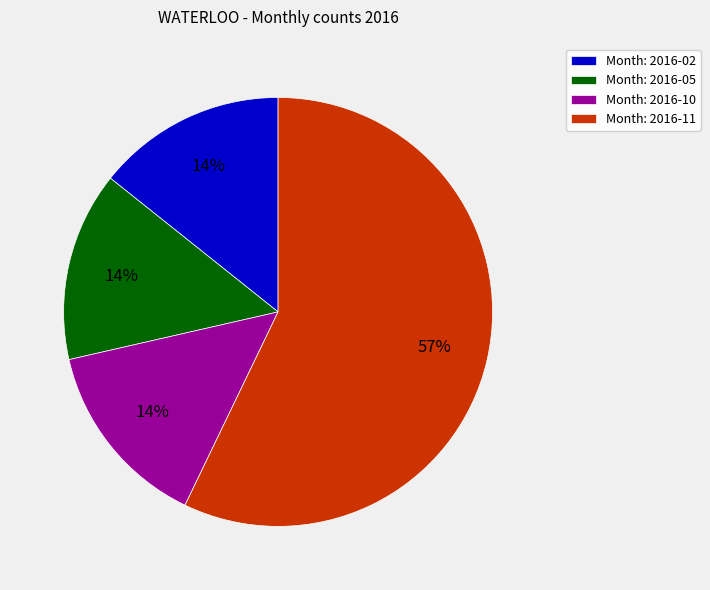

Which category has the biggest portion of the pie?

Month: 2016-11